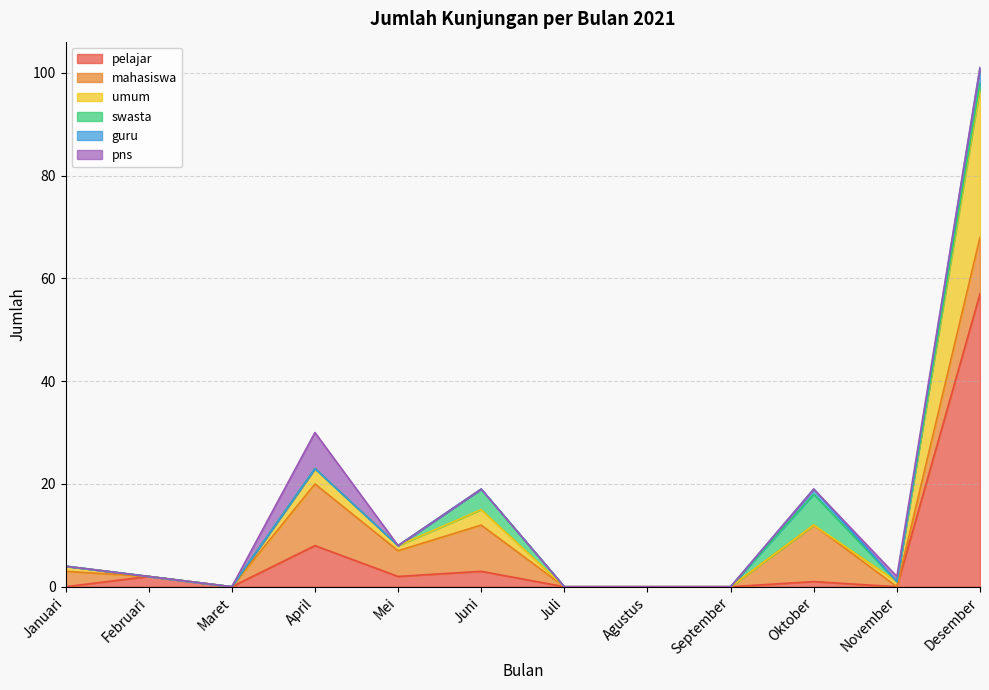

True or false: swasta has a value of 0 at Juli.

True